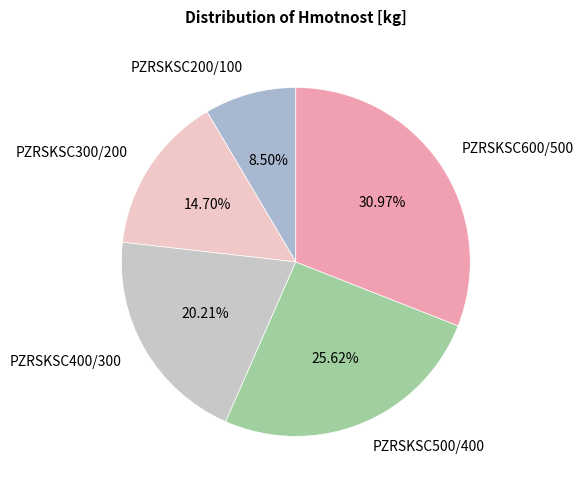

Which category has the biggest portion of the pie?

PZRSKSC600/500